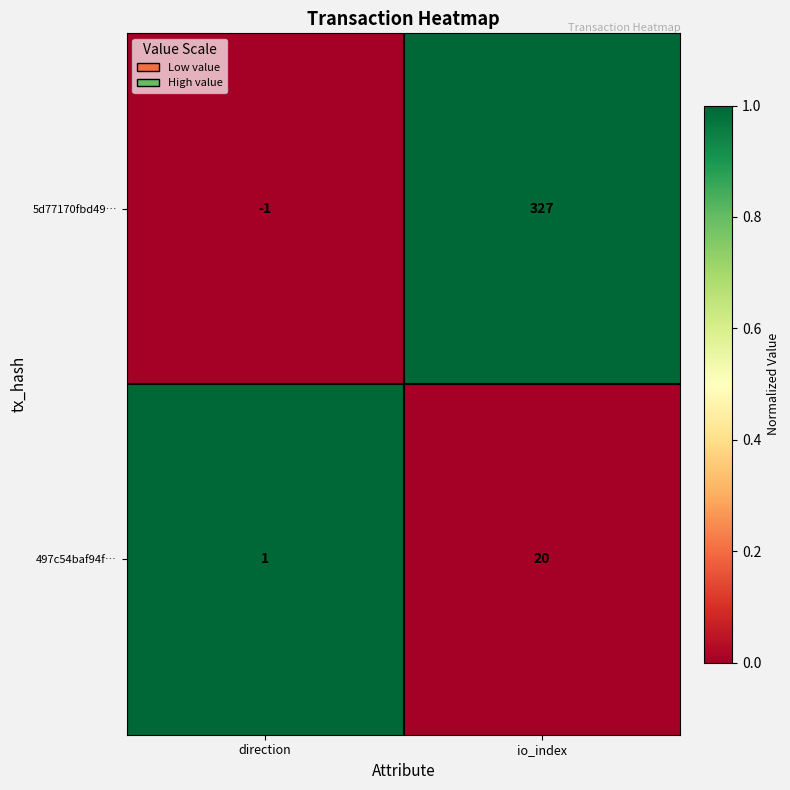

Reading left to right, list all the values displayed in this chart.

5d77170fbd49…: -1	327
497c54baf94f…: 1	20